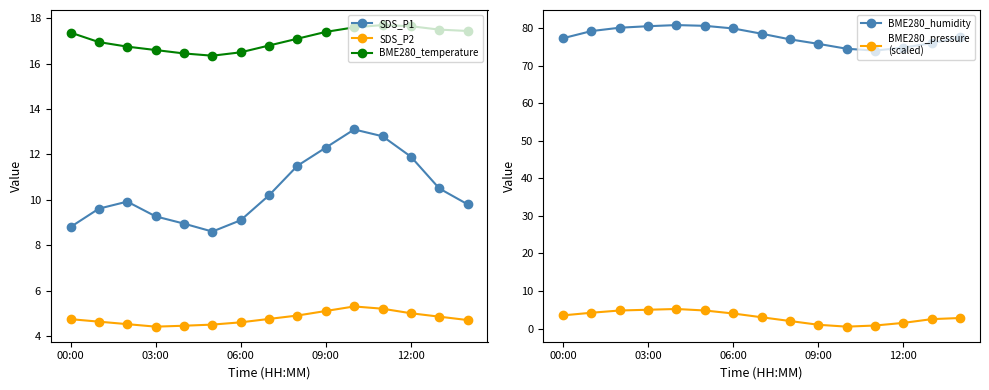

What is the total value across all series at 14?

112.2